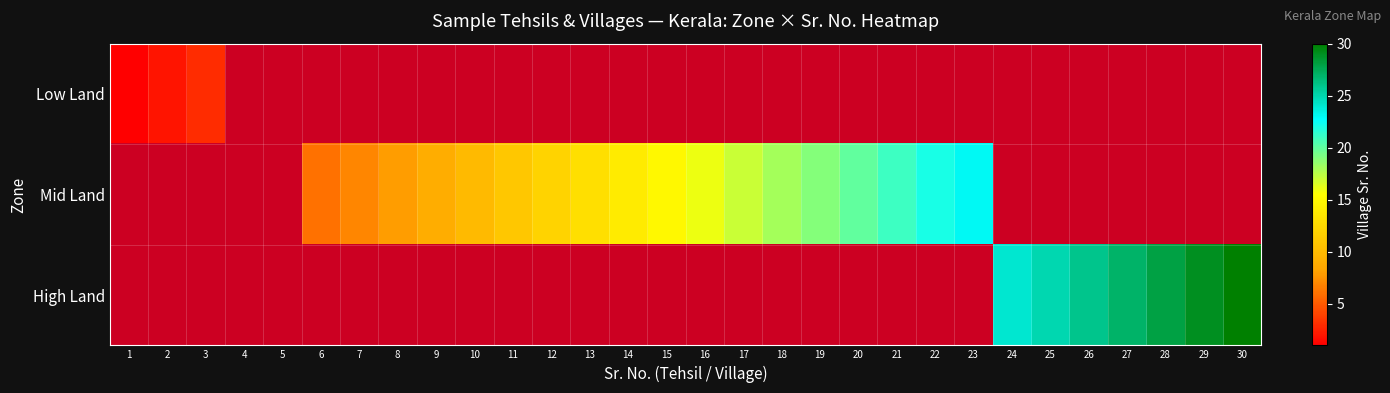

Is the value of Low Land at 10 greater than the value of High Land at 13?

No